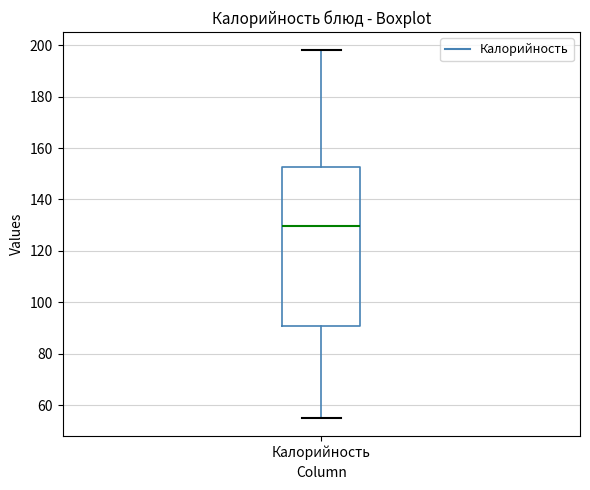

Where is the upper edge of the box for Калорийность on the y-axis? The values are not printed on the chart, so give them approximately, as read against the axis.

152